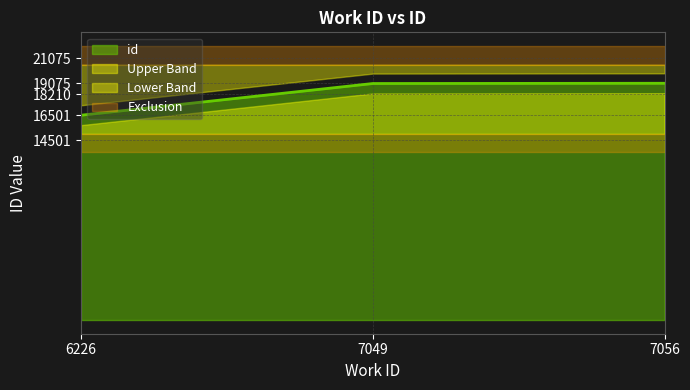

Rank the categories by value from highest to lowest.

7056, 7049, 6226